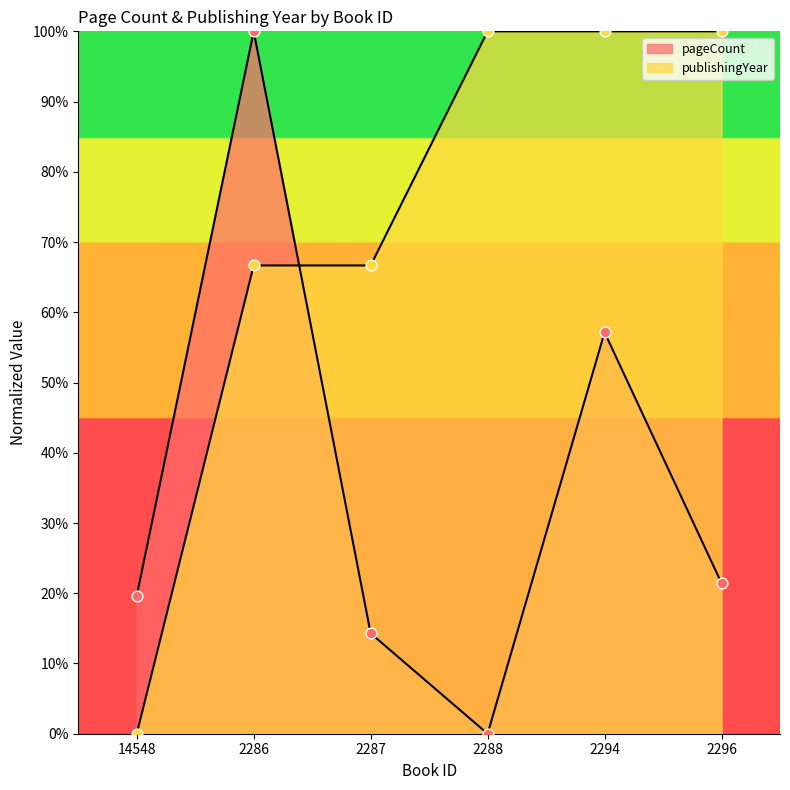

Which series reaches the maximum Y coordinate?

pageCount